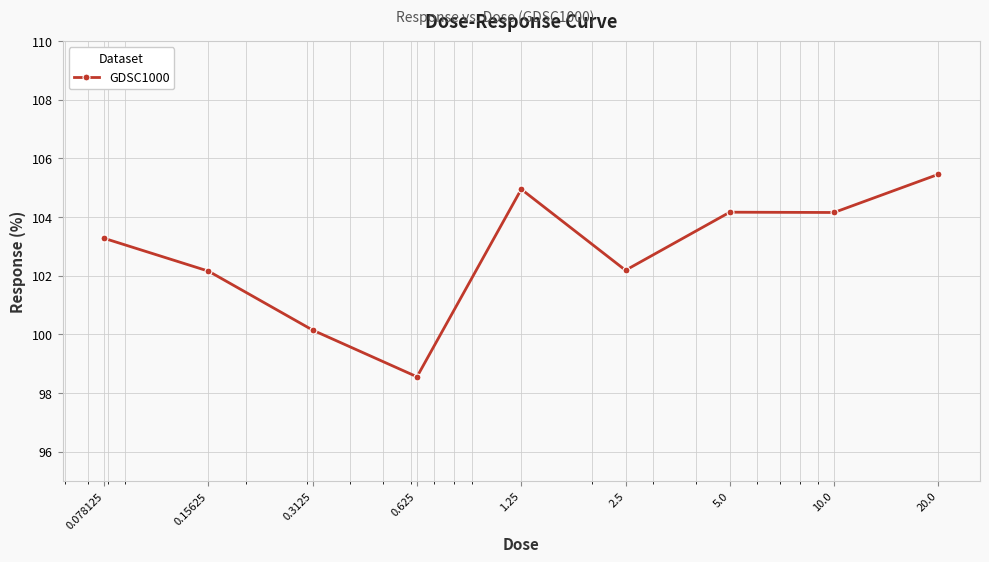

What is the minimum value shown in the chart?

98.6